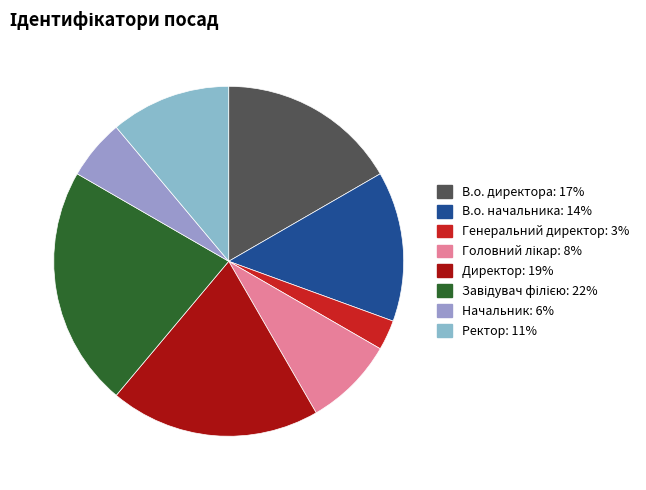

To the nearest percent, what is the difference between the Начальник and Генеральний директор slice percentages?

3%